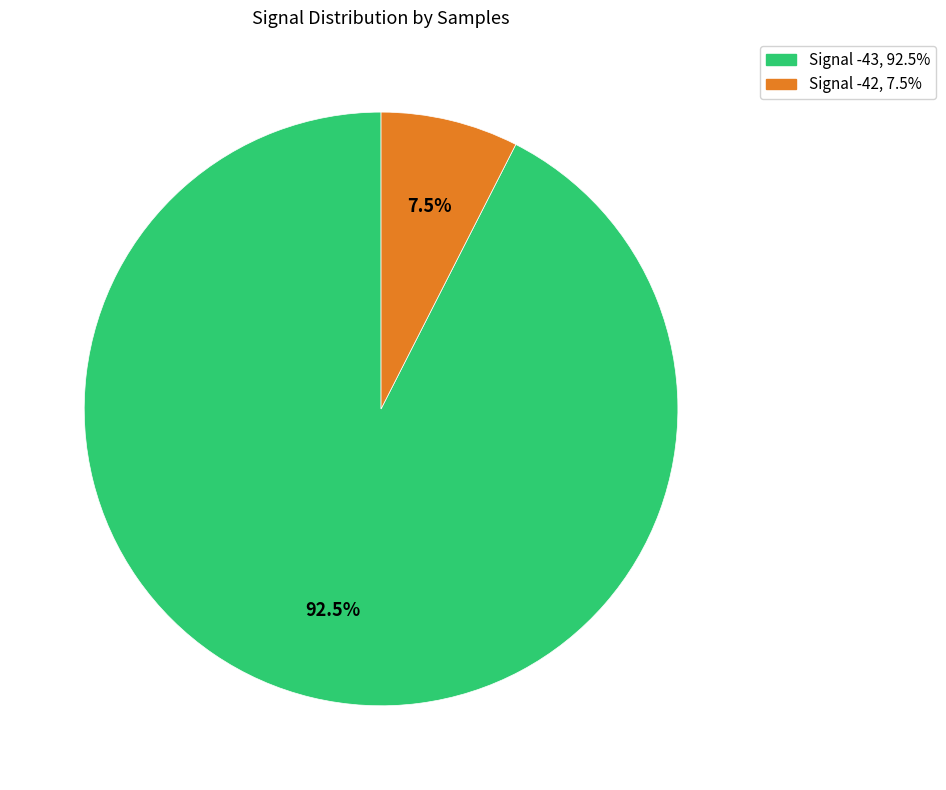

Is there a majority slice in this chart?

Yes